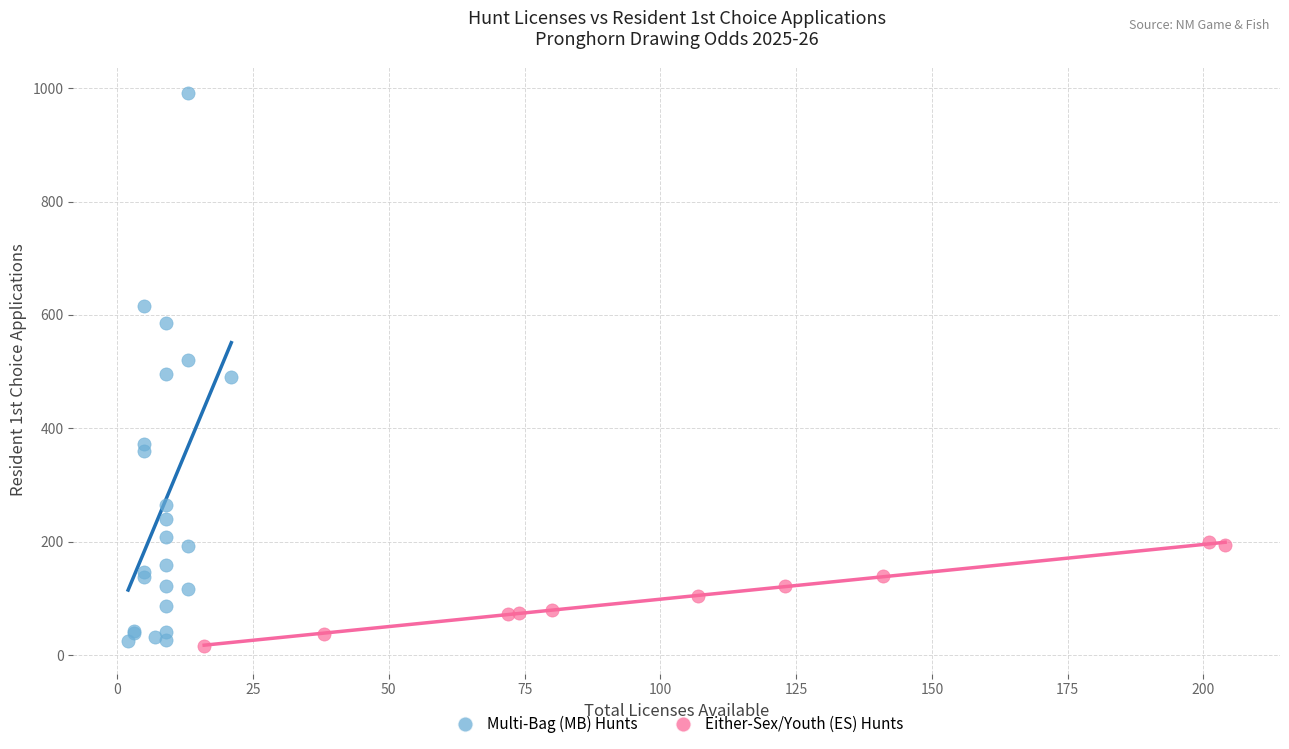

Which series reaches the maximum Y coordinate?

Multi-Bag (MB) Hunts